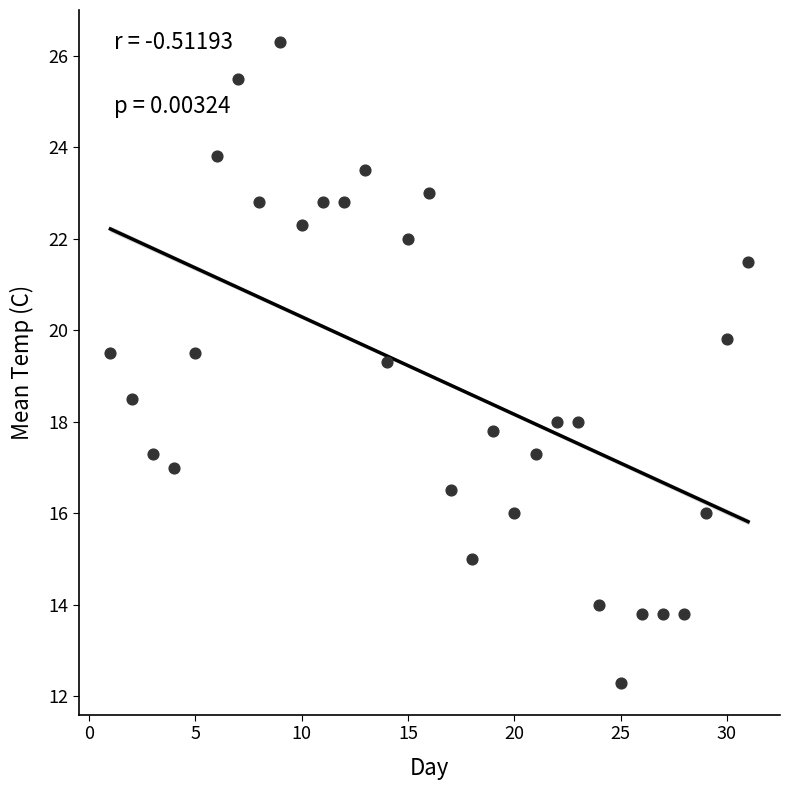

What Y value in the scatter plot is closest to 19?

19.3